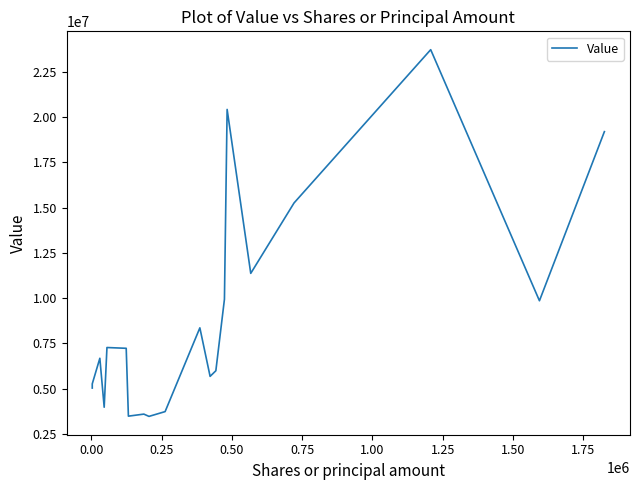

Reading left to right, extract all data points from this chart.

5026000	5258000	6673000	3965000	7267000	7224000	3472000	3585000	3459000	3724000	8355000	5672000	5982000	9936000	20433000	11368000	15261000	23737000	9853000	19204000